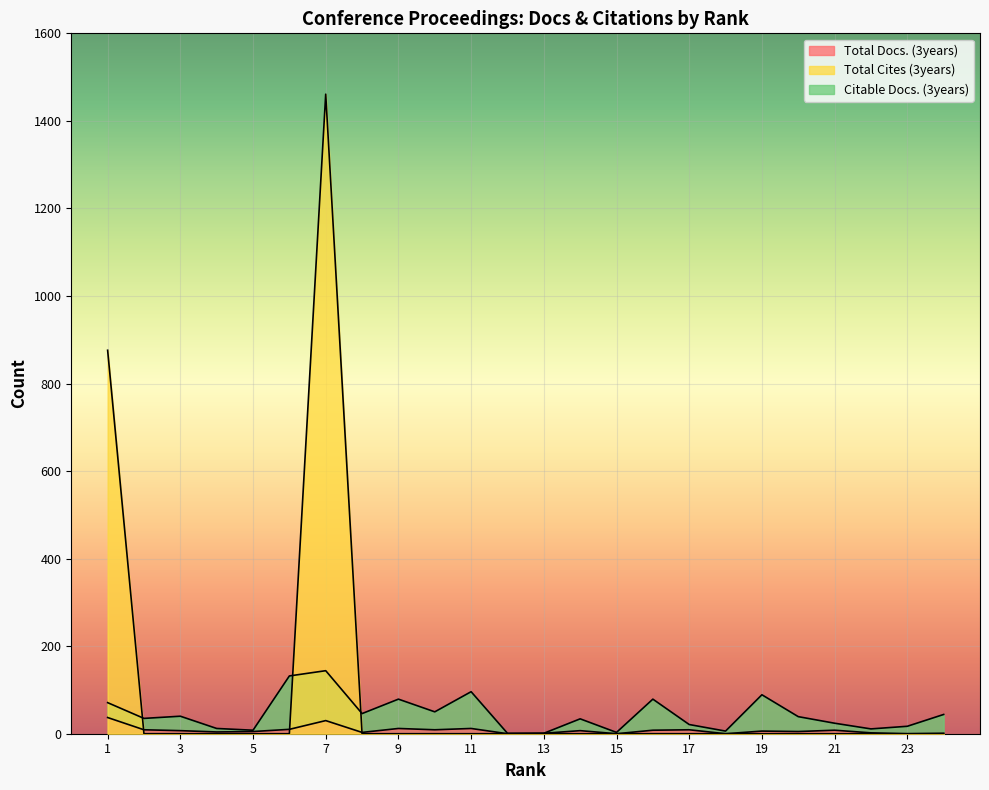

At which label does Total Cites (3years) reach its minimum?

2